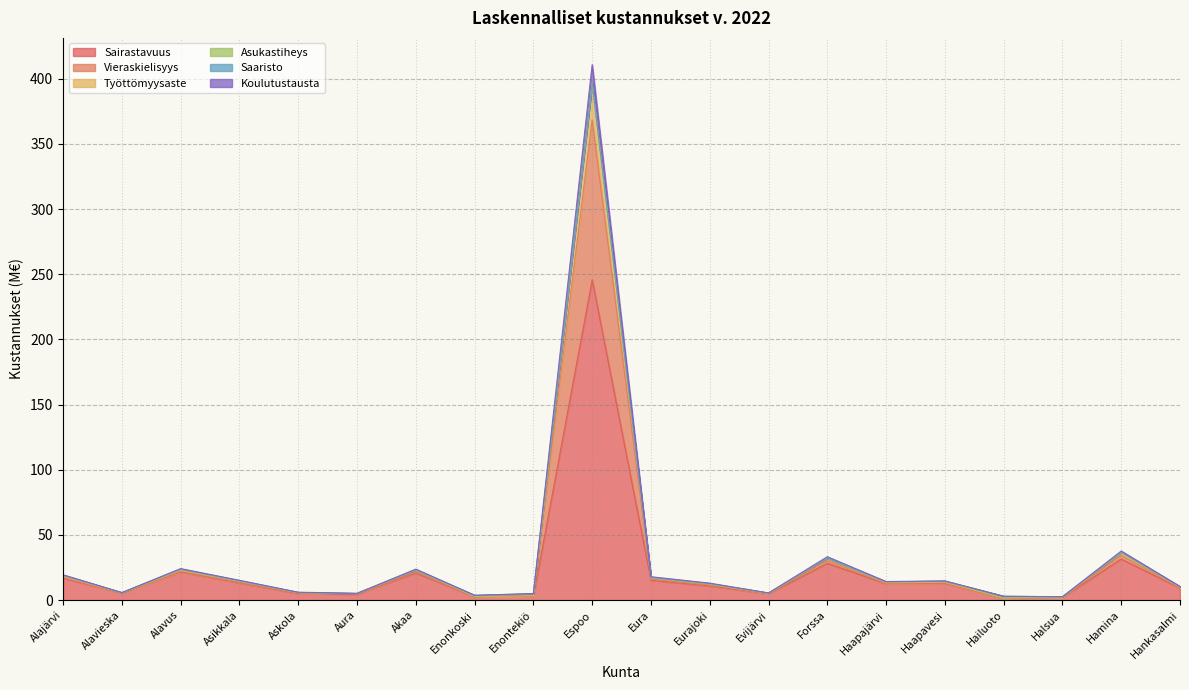

Where does the Sairastavuus series first go above 12?

Alajärvi